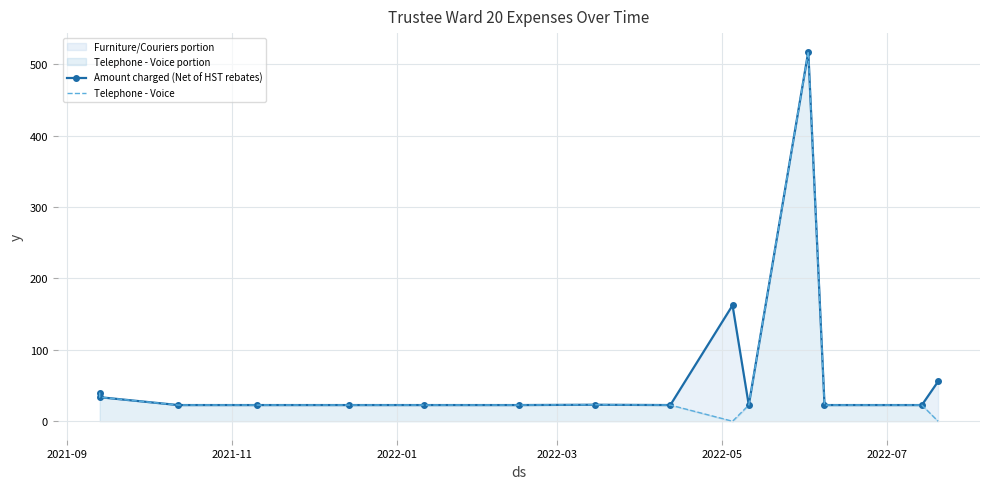

Rank the series by their average value, from lowest to highest.

Telephone - Voice, Amount charged (Net of HST rebates)